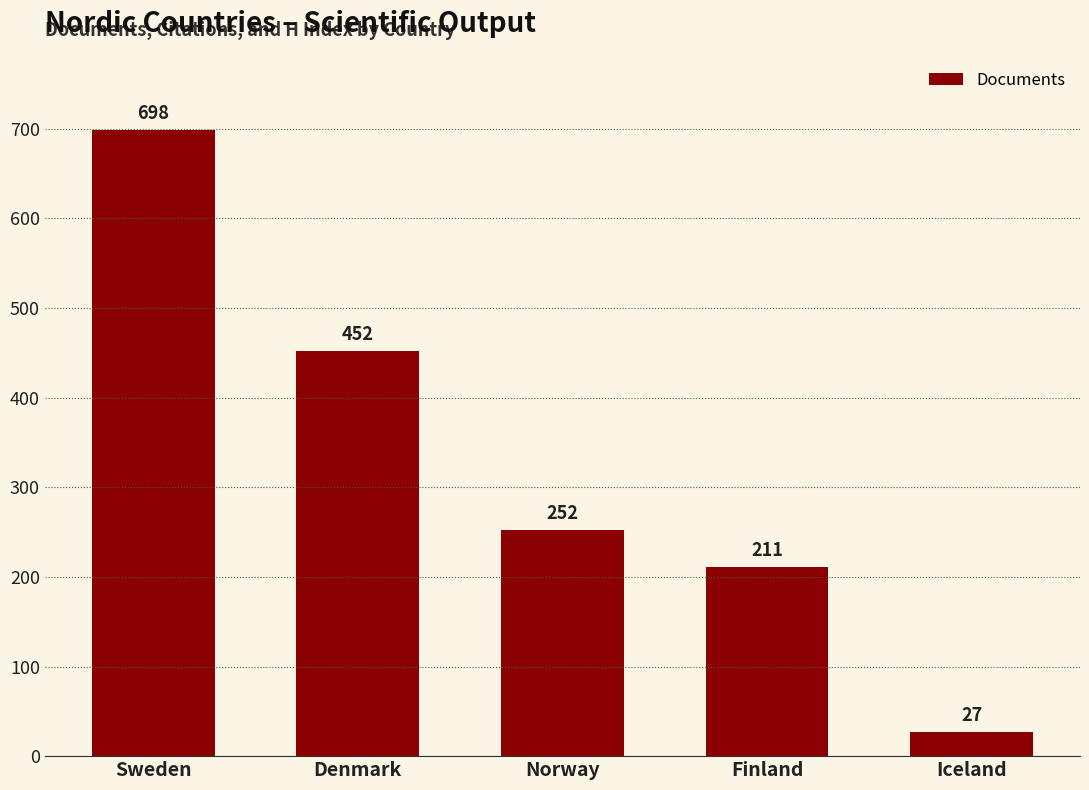

Approximately how many times larger is the value at Finland compared to Iceland?

7.8